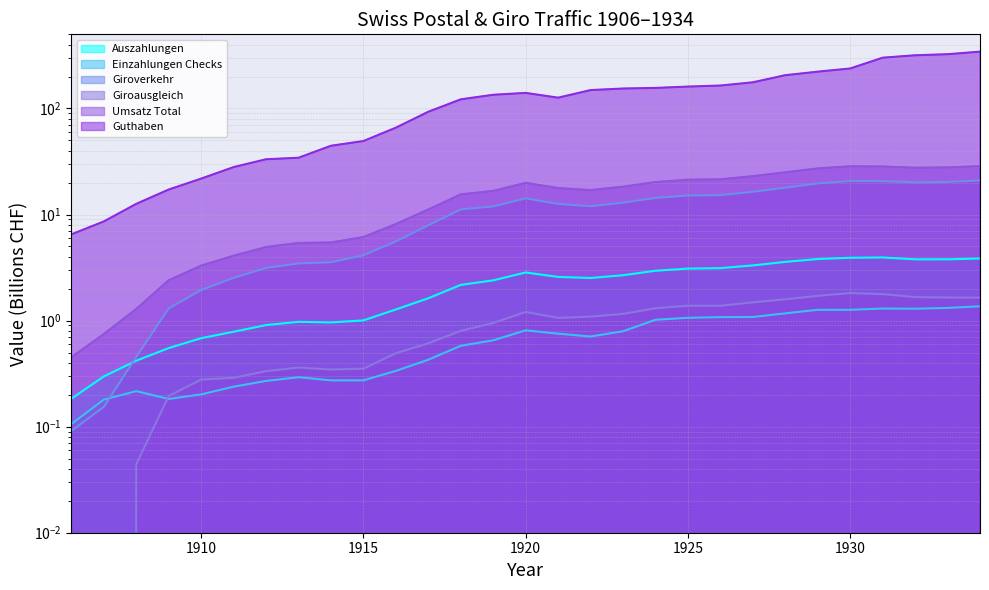

Reading left to right, what are all the values shown in this chart?

Auszahlungen: 1906=0.2	1907=0.3	1908=0.4	1909=0.6	1910=0.7	1911=0.8	1912=0.9	1913=1.0	1914=1.0	1915=1.0	1916=1.3	1917=1.6	1918=2.2	1919=2.4	1920=2.8	1921=2.6	1922=2.5	1923=2.7	1924=3.0	1925=3.1	1926=3.1	1927=3.3	1928=3.6	1929=3.8	1930=3.9	1931=3.9	1932=3.8	1933=3.8	1934=3.9
Einzahlungen Checks: 1906=0.1	1907=0.2	1908=0.2	1909=0.2	1910=0.2	1911=0.2	1912=0.3	1913=0.3	1914=0.3	1915=0.3	1916=0.3	1917=0.4	1918=0.6	1919=0.7	1920=0.8	1921=0.8	1922=0.7	1923=0.8	1924=1.0	1925=1.1	1926=1.1	1927=1.1	1928=1.2	1929=1.3	1930=1.3	1931=1.3	1932=1.3	1933=1.3	1934=1.4
Giroverkehr: 1906=0.1	1907=0.2	1908=0.5	1909=1.3	1910=1.9	1911=2.5	1912=3.1	1913=3.5	1914=3.6	1915=4.1	1916=5.6	1917=7.9	1918=11.2	1919=11.9	1920=14.2	1921=12.6	1922=12.0	1923=13.0	1924=14.4	1925=15.1	1926=15.3	1927=16.4	1928=17.9	1929=19.7	1930=20.7	1931=20.6	1932=20.1	1933=20.3	1934=21.0
Giroausgleich: 1906=0.0	1907=0.0	1908=0.0	1909=0.2	1910=0.3	1911=0.3	1912=0.3	1913=0.4	1914=0.3	1915=0.4	1916=0.5	1917=0.6	1918=0.8	1919=0.9	1920=1.2	1921=1.1	1922=1.1	1923=1.2	1924=1.3	1925=1.4	1926=1.4	1927=1.5	1928=1.6	1929=1.7	1930=1.8	1931=1.8	1932=1.7	1933=1.7	1934=1.6
Umsatz Total: 1906=0.5	1907=0.7	1908=1.3	1909=2.4	1910=3.3	1911=4.1	1912=4.9	1913=5.4	1914=5.5	1915=6.1	1916=8.1	1917=11.2	1918=15.5	1919=16.7	1920=19.9	1921=17.8	1922=17.0	1923=18.3	1924=20.3	1925=21.3	1926=21.5	1927=23.0	1928=25.0	1929=27.2	1930=28.5	1931=28.4	1932=27.6	1933=27.8	1934=28.6
Guthaben: 1906=6.5	1907=8.6	1908=12.6	1909=17.2	1910=21.8	1911=28.0	1912=33.2	1913=34.3	1914=44.5	1915=49.3	1916=65.9	1917=93.1	1918=121.9	1919=134.6	1920=140.2	1921=126.4	1922=149.0	1923=154.2	1924=156.2	1925=160.8	1926=164.5	1927=176.4	1928=205.9	1929=222.3	1930=238.2	1931=301.1	1932=317.3	1933=324.8	1934=343.3